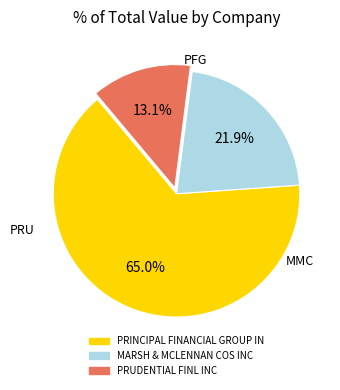

True or false: PRUDENTIAL FINL INC accounts for 13% of the total.

True